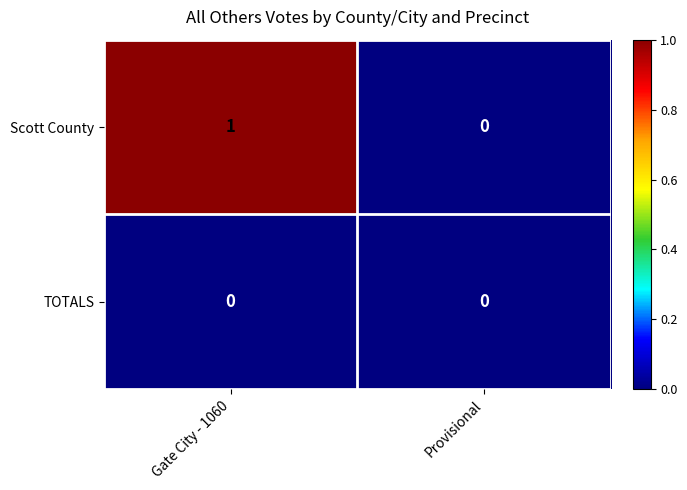

Reading left to right, what are all the values shown in this chart?

Scott County: Gate City - 1060=1	Provisional=0
TOTALS: Gate City - 1060=0	Provisional=0